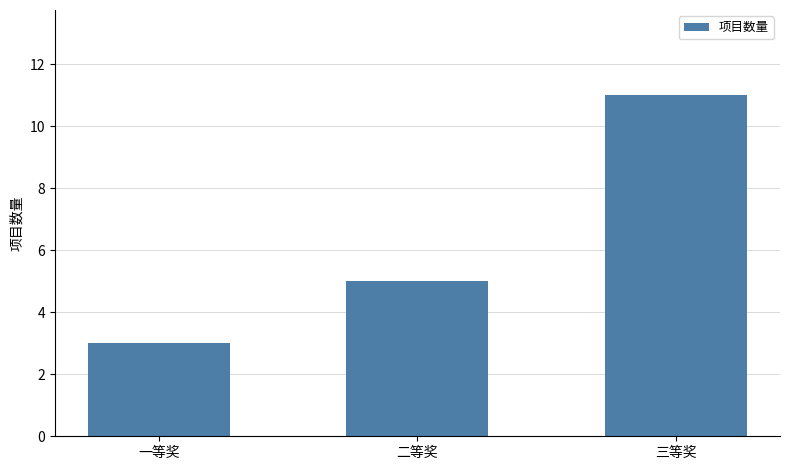

What is the average value?

6